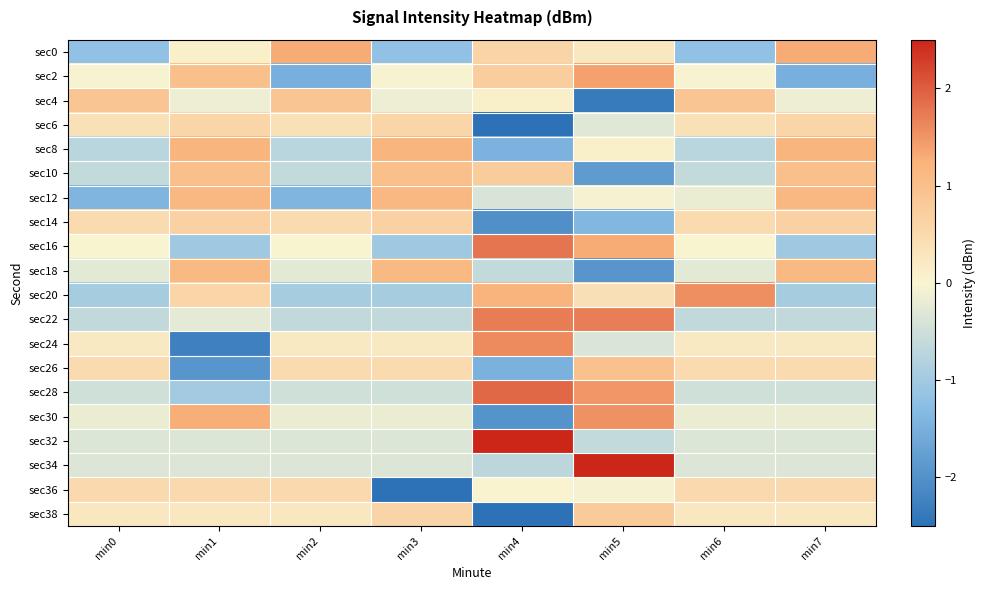

Count the number of categories in the chart.

8